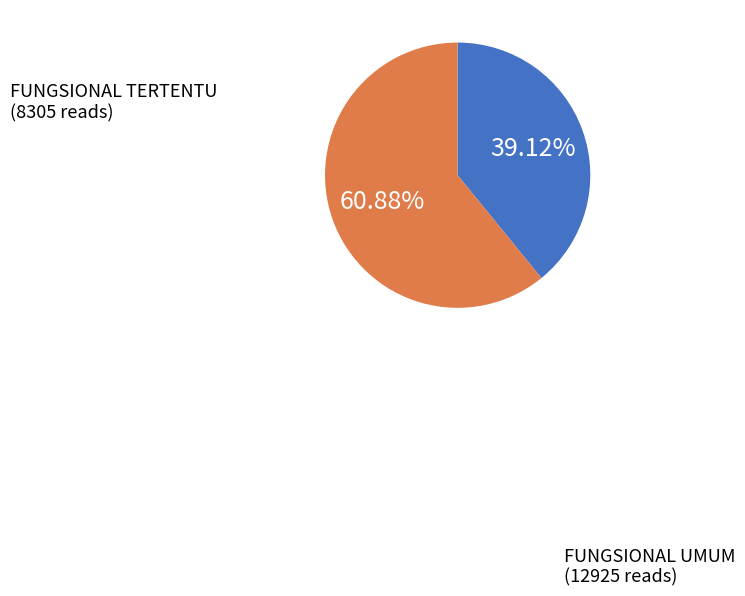

Is there any slice that represents more than half of the pie?

Yes